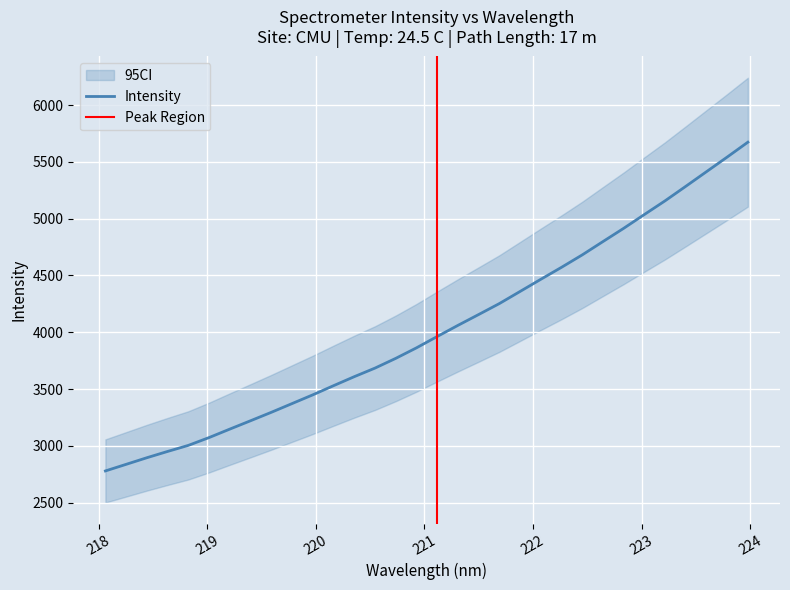

Reading left to right, extract all data points from this chart.

2779.1	2837.2	2895.4	2950.8	3004.2	3073.1	3147.6	3221.1	3295.2	3372.2	3449.0	3529.6	3608.9	3684.4	3770.0	3862.7	3962.3	4060.4	4155.8	4252.3	4359.0	4465.9	4571.4	4680.6	4797.9	4914.4	5036.1	5156.6	5284.2	5413.1	5541.8	5672.8